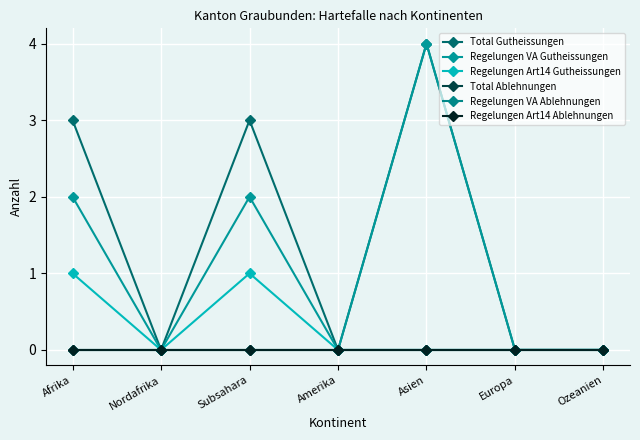

Does the chart have visible grid lines?

Yes